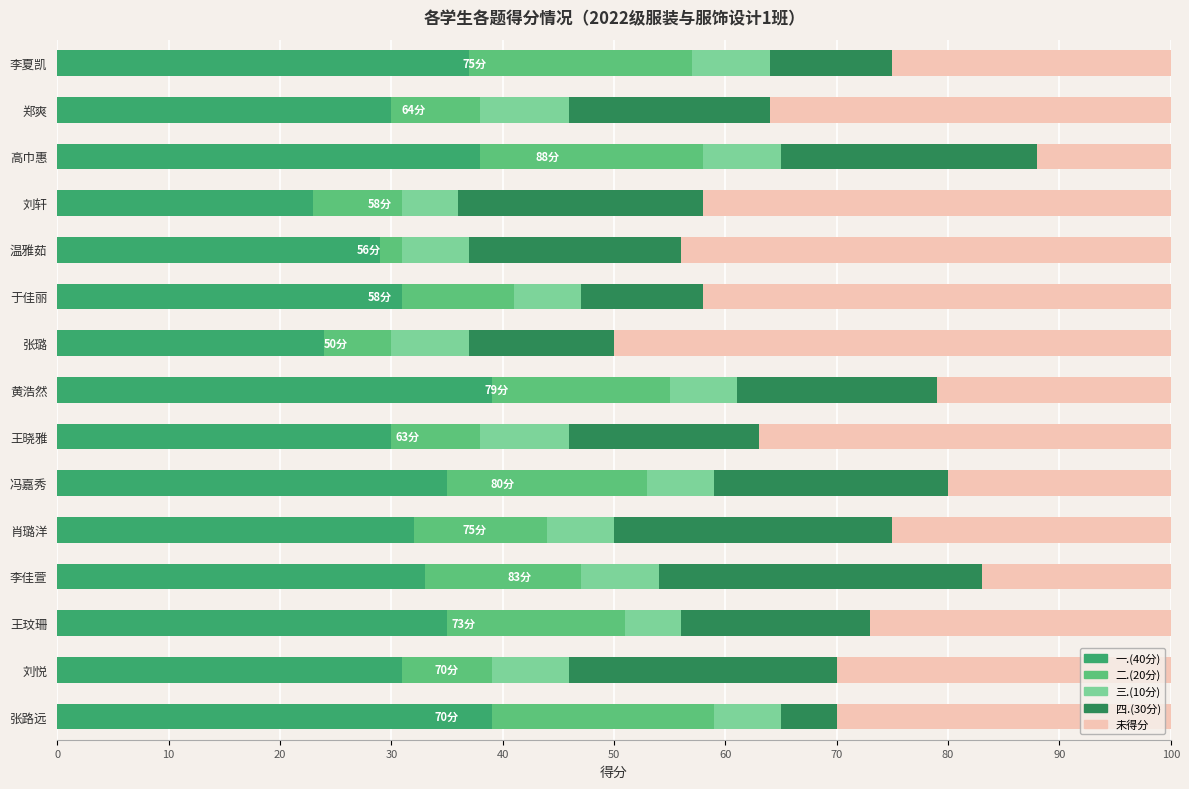

What is the value of the 一.(40分) bar at the 3rd from the left?

38.0